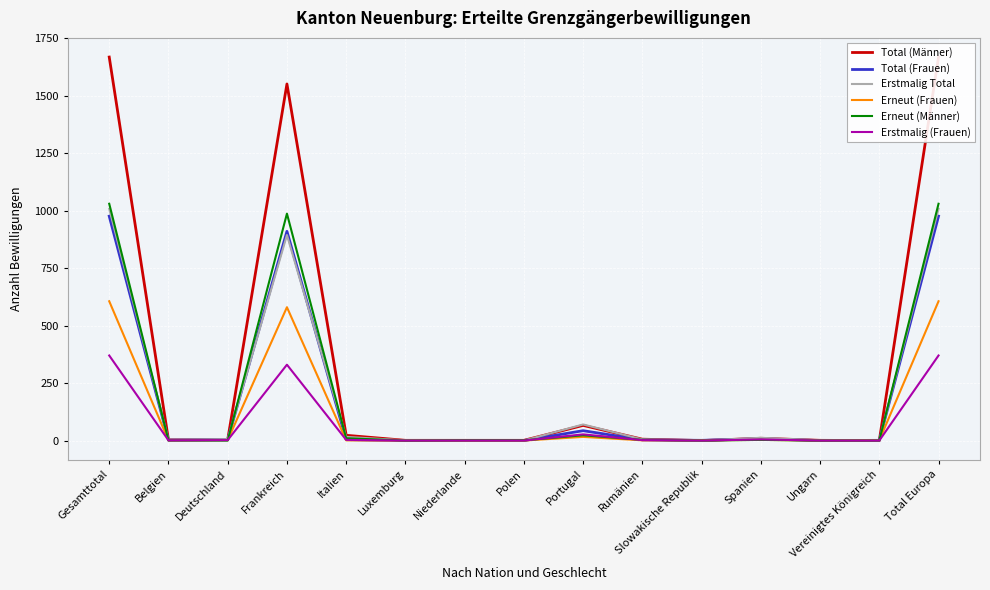

How many categories are shown in the chart?

15